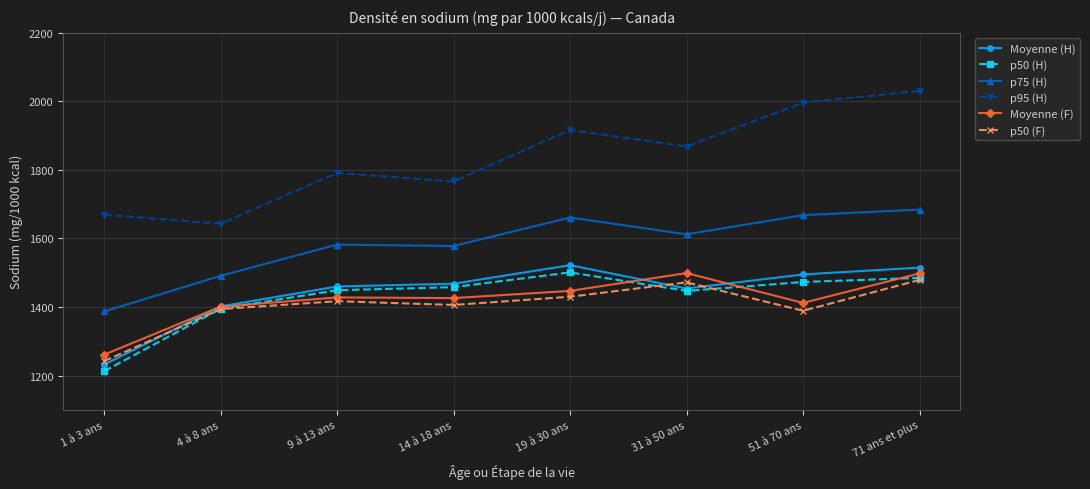

How many interior local peaks does the p50 (H) series have?

1